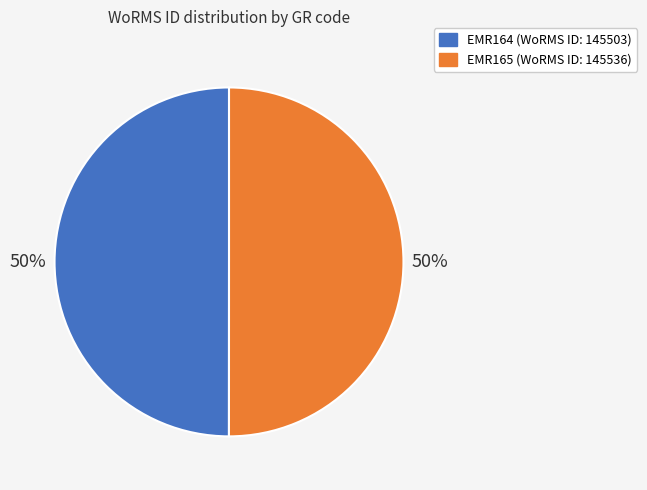

How many segments does this pie chart have?

2